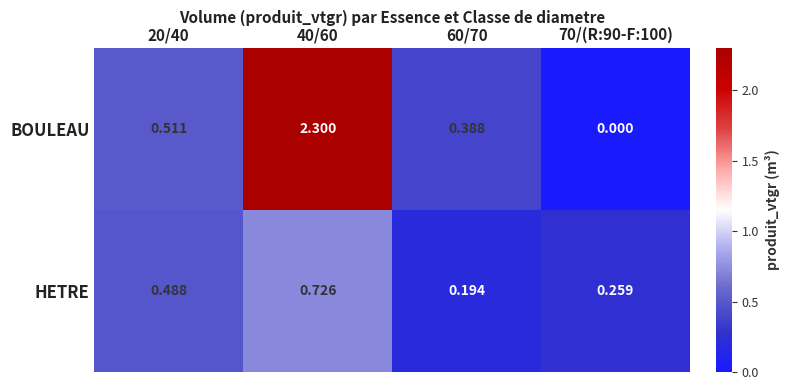

Which series has the widest spread of values?

BOULEAU